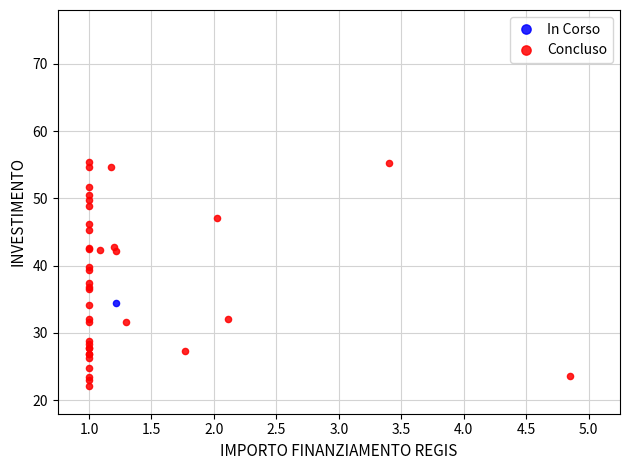

What are all the series names shown in the legend?

In Corso, Concluso